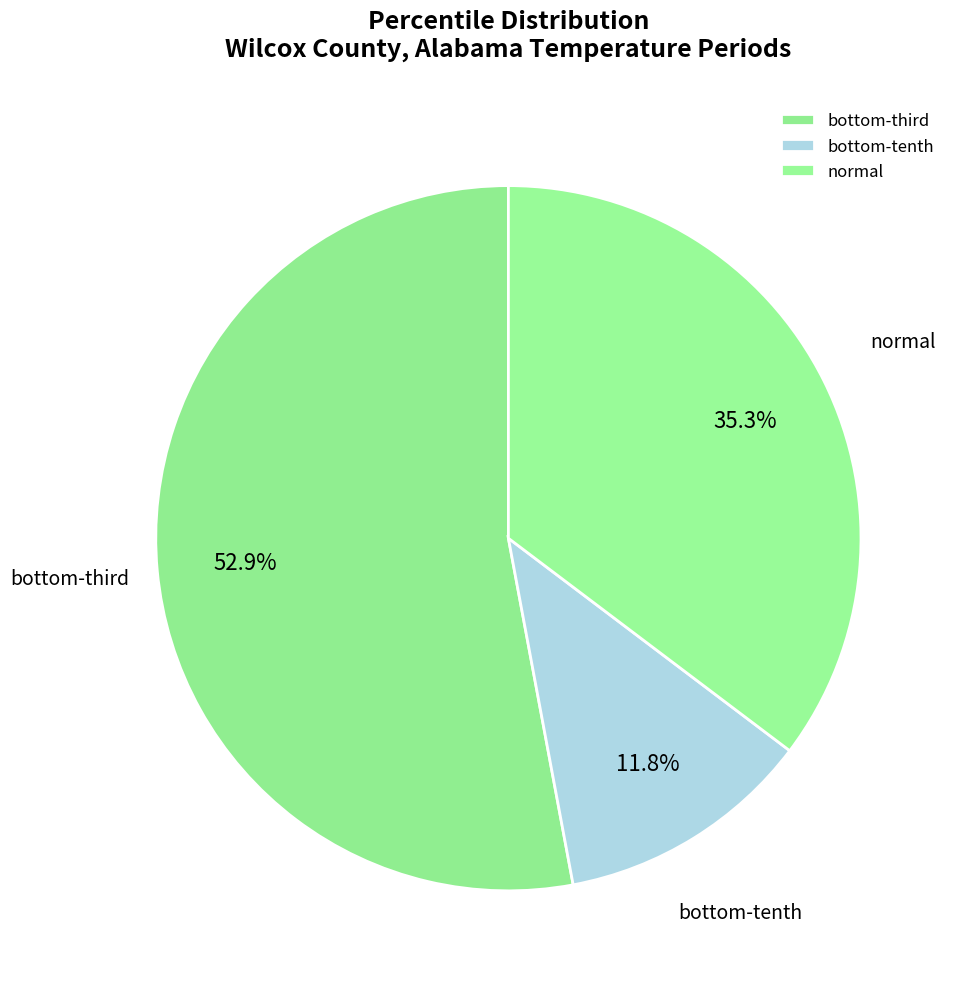

Which category has the smallest portion of the pie?

bottom-tenth